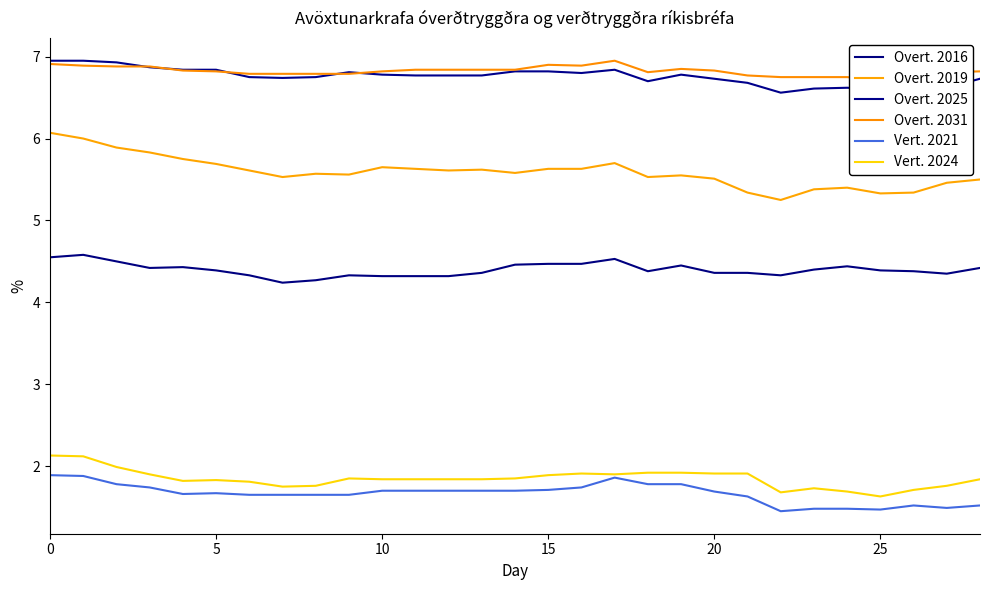

Is it true that Vert. 2024 equals 1.9 at 9?

True